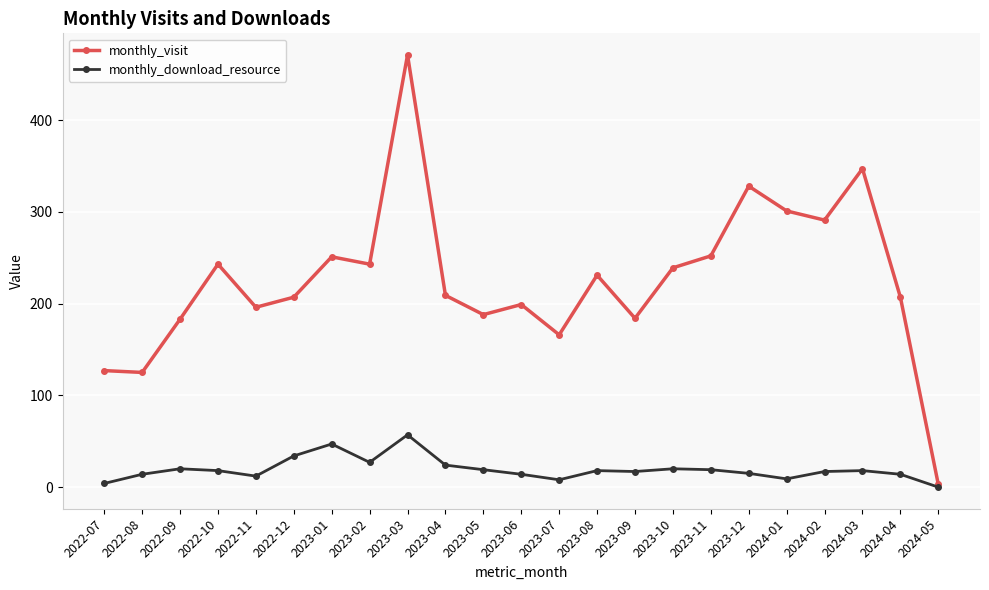

Rank the series by their average value, from lowest to highest.

monthly_download_resource, monthly_visit